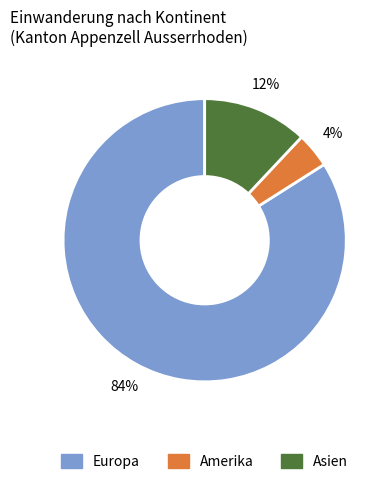

To the nearest percent, what is the difference between the largest and smallest slice percentages?

80%